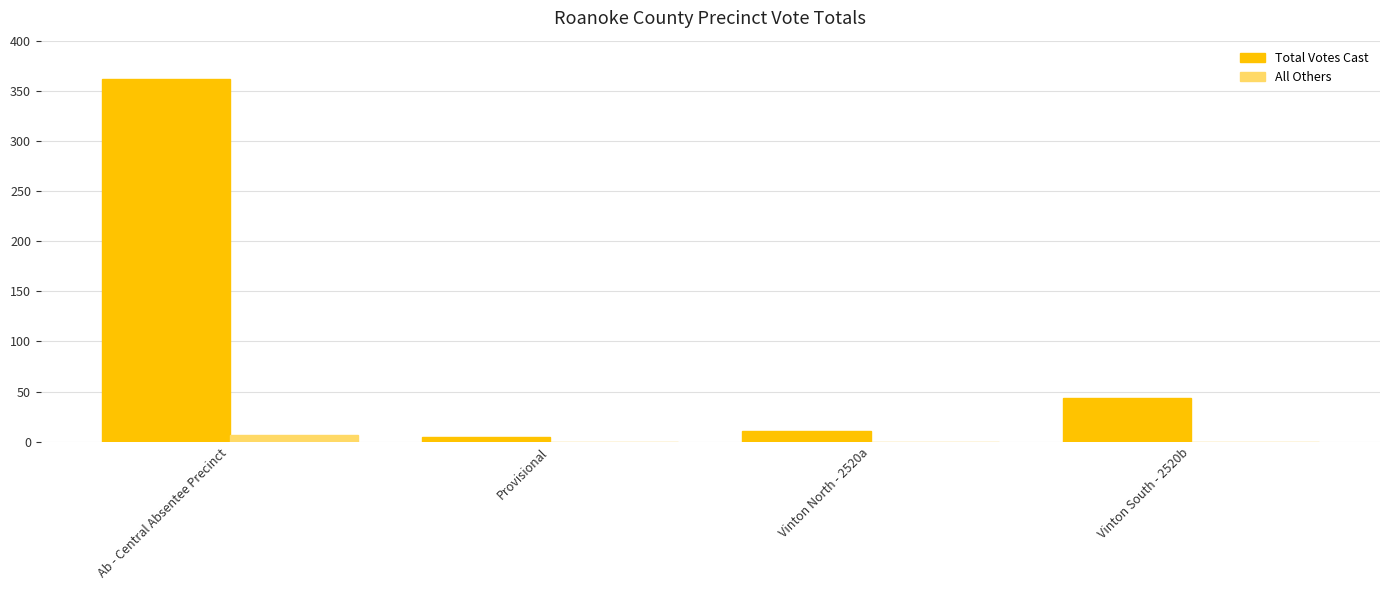

Is the value of All Others at Vinton South - 2520b greater than the value of Total Votes Cast at Ab - Central Absentee Precinct?

No